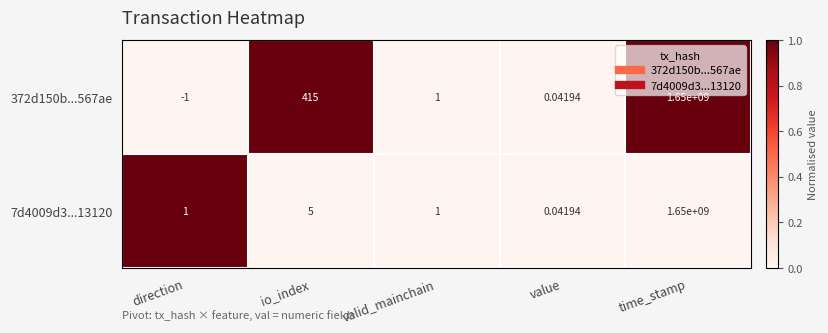

At which category is the sum across all series the highest?

time_stamp